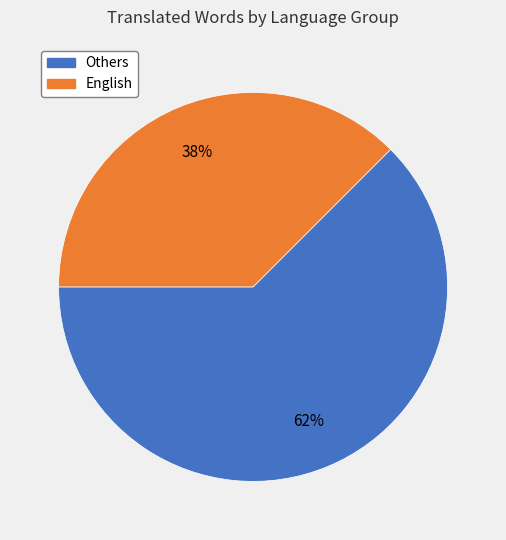

Does any single category account for the majority?

Yes